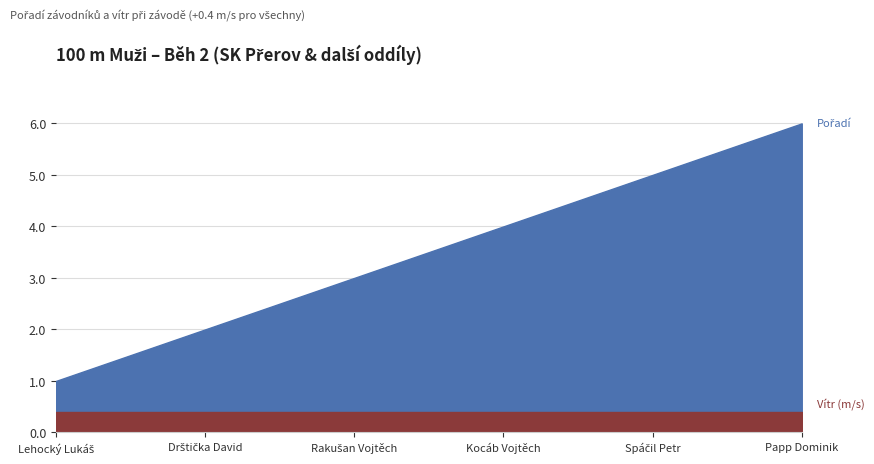

Where is Pořadí nearest to the value 3?

Rakušan Vojtěch